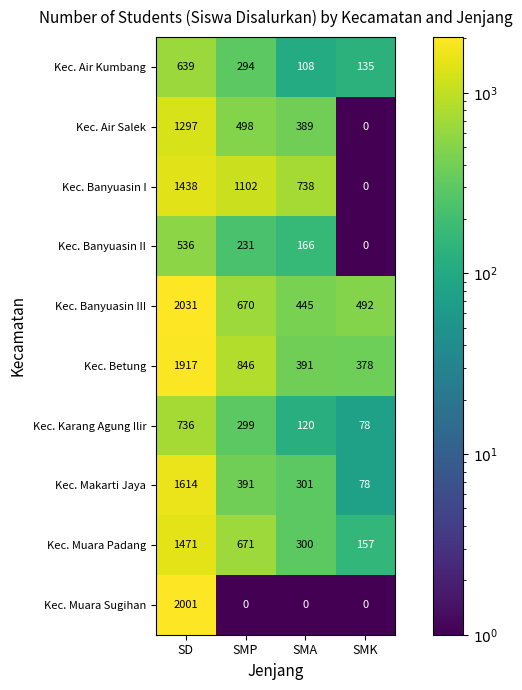

At which category is the sum across all series the highest?

SD